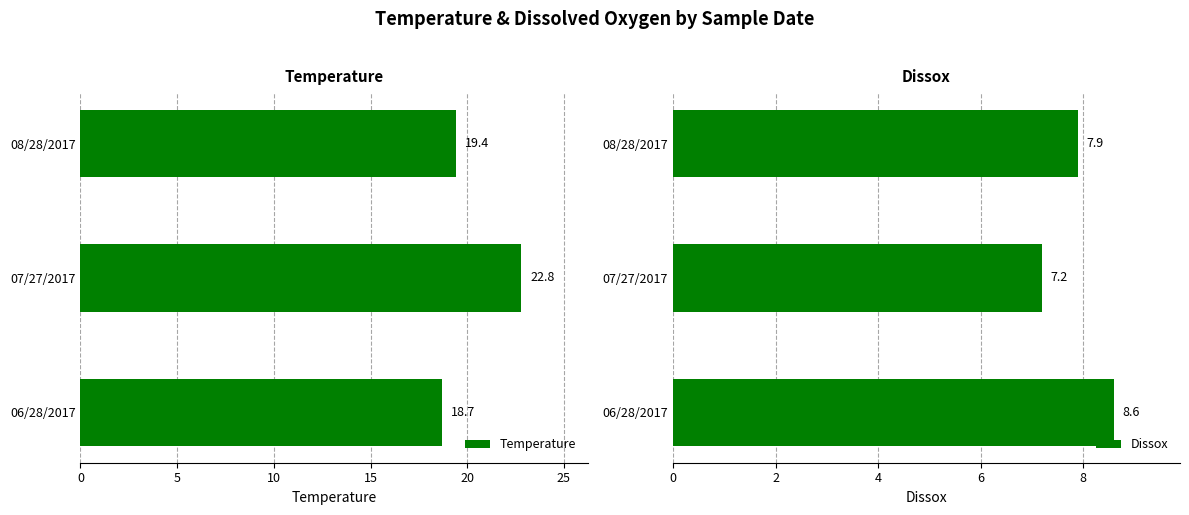

What is the highest value of the Temperature series?

22.8